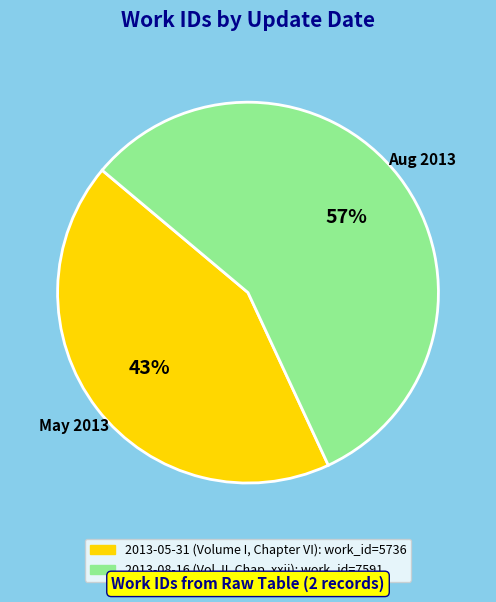

To the nearest percent, what is the difference between the largest and smallest slice percentages?

14%